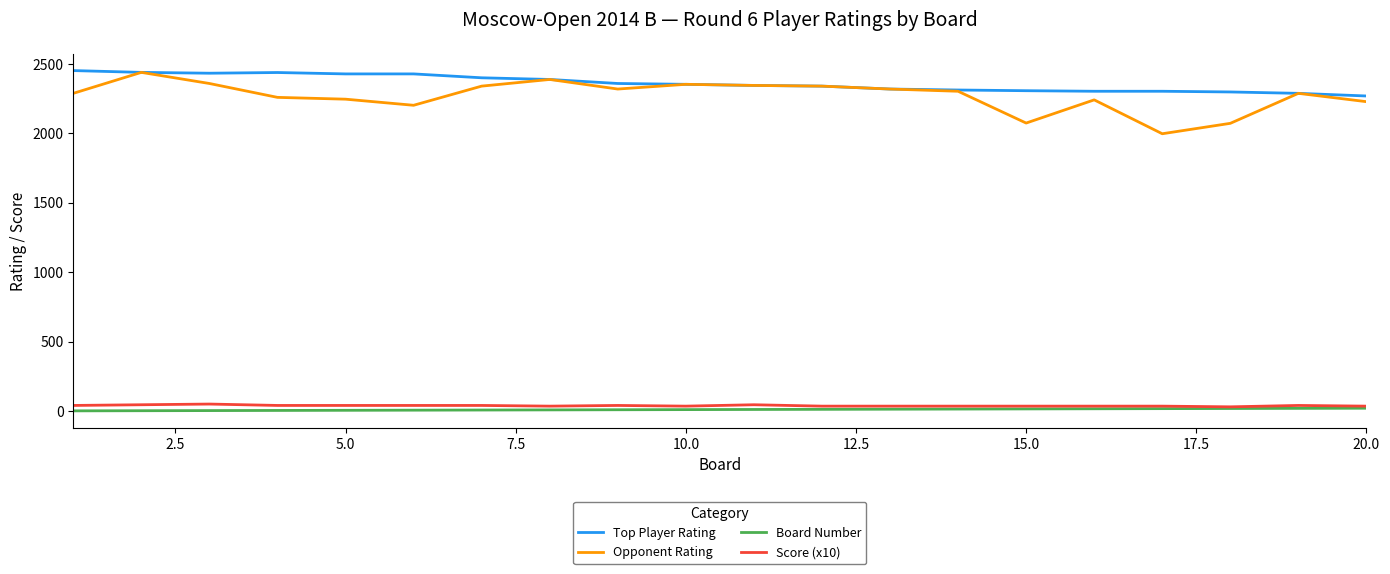

Which series has the widest spread of values?

Opponent Rating